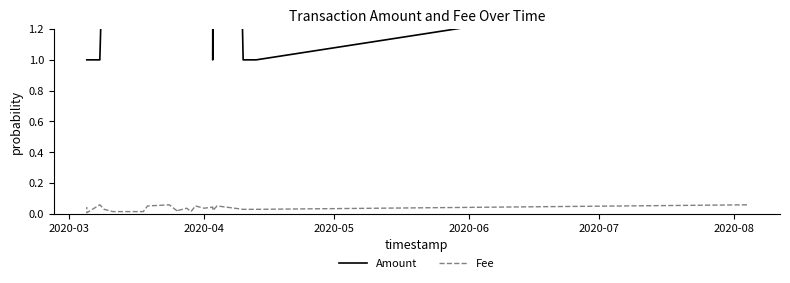

True or false: Amount and Fee intersect in this chart.

False